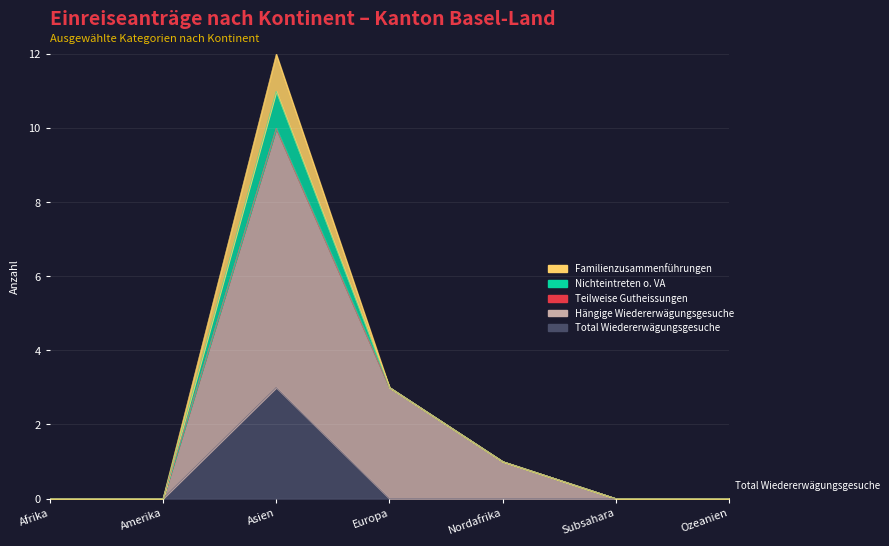

True or false: Familienzusammenführungen and Total Wiedererwägungsgesuche cross at least once.

False